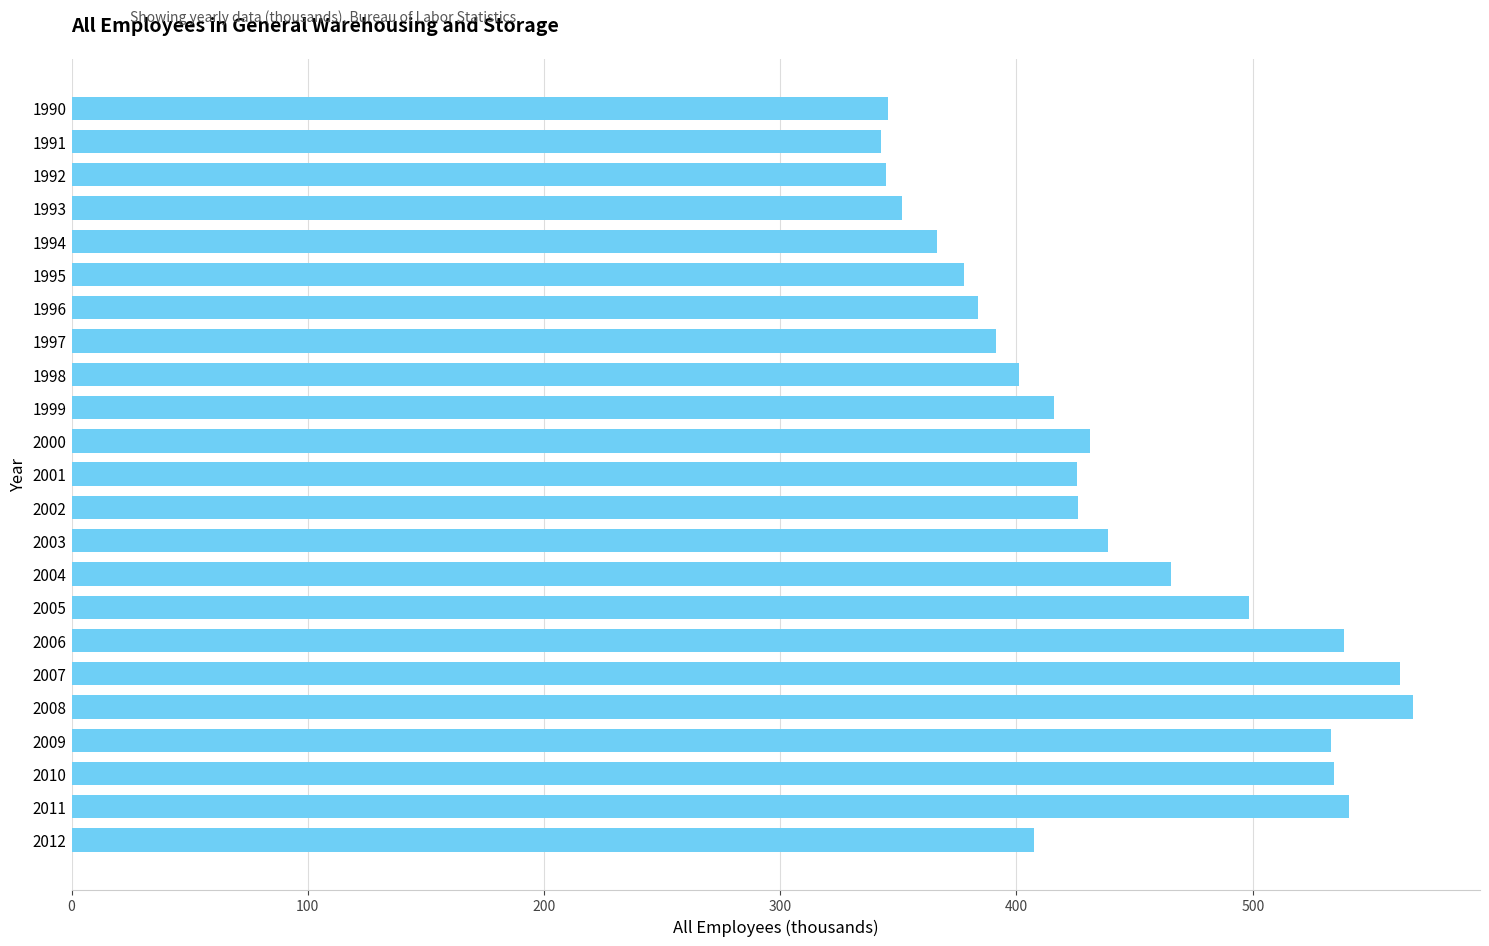

The chart shows a value of 466.4 at 1991. True or false?

False